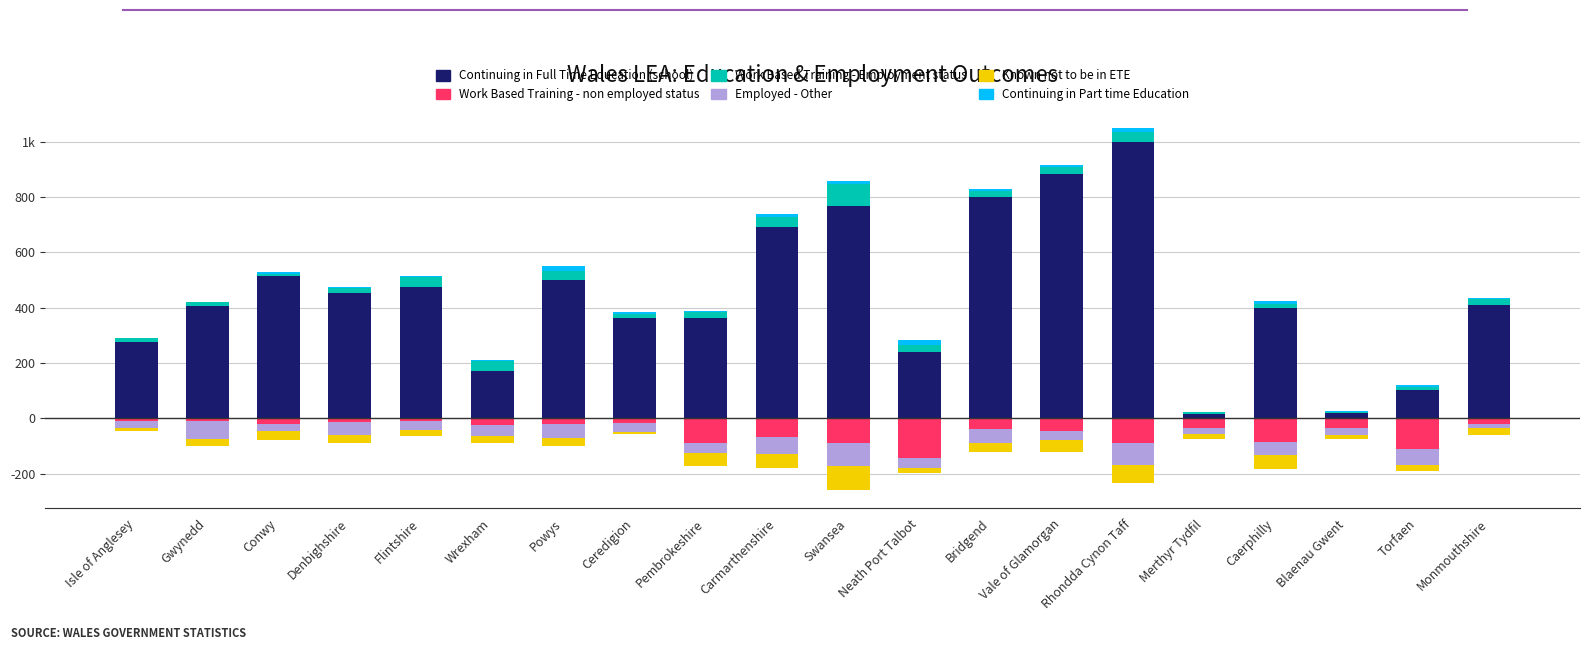

The Known not to be in ETE series shows -48 at Denbighshire. True or false?

False